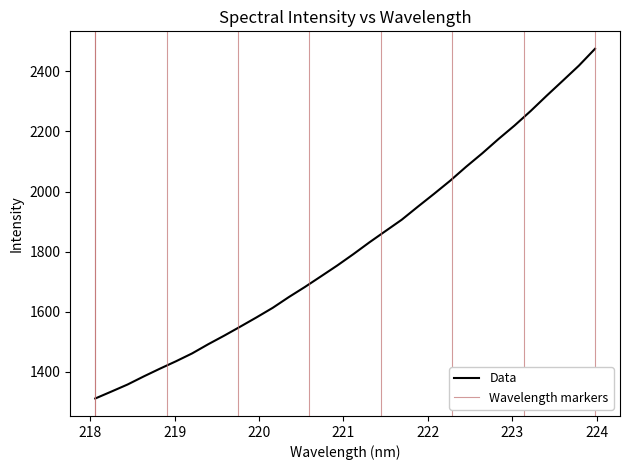

What is the difference between the values at 222.6447 and 222.263?

91.5